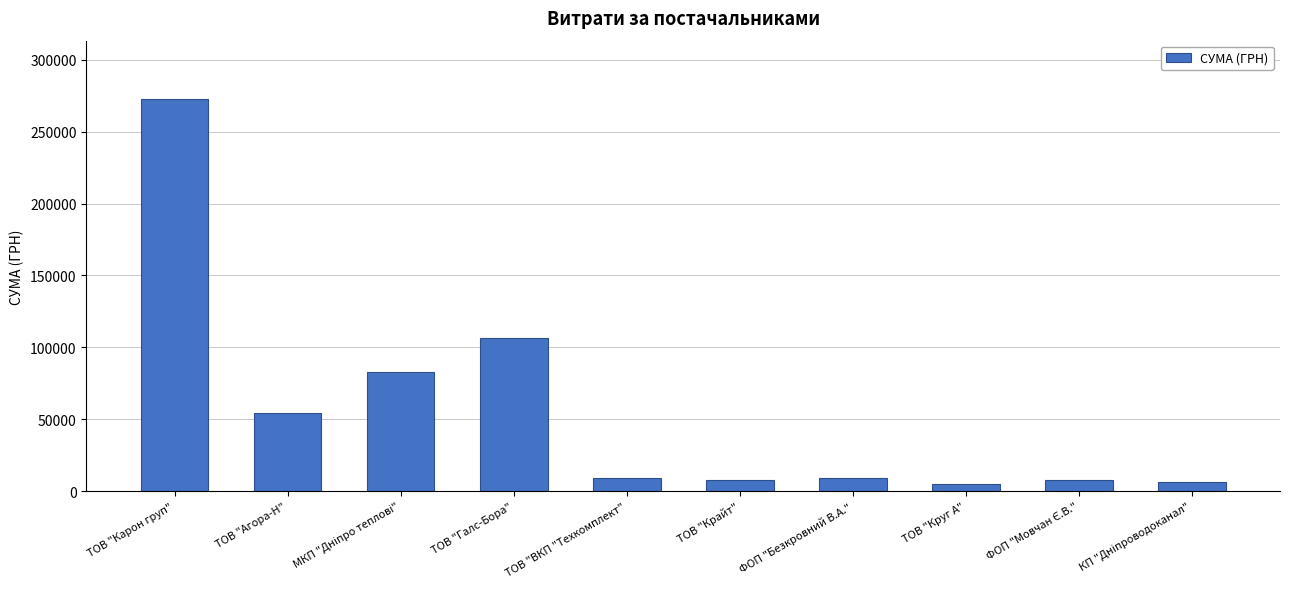

Are the bars horizontal?

No